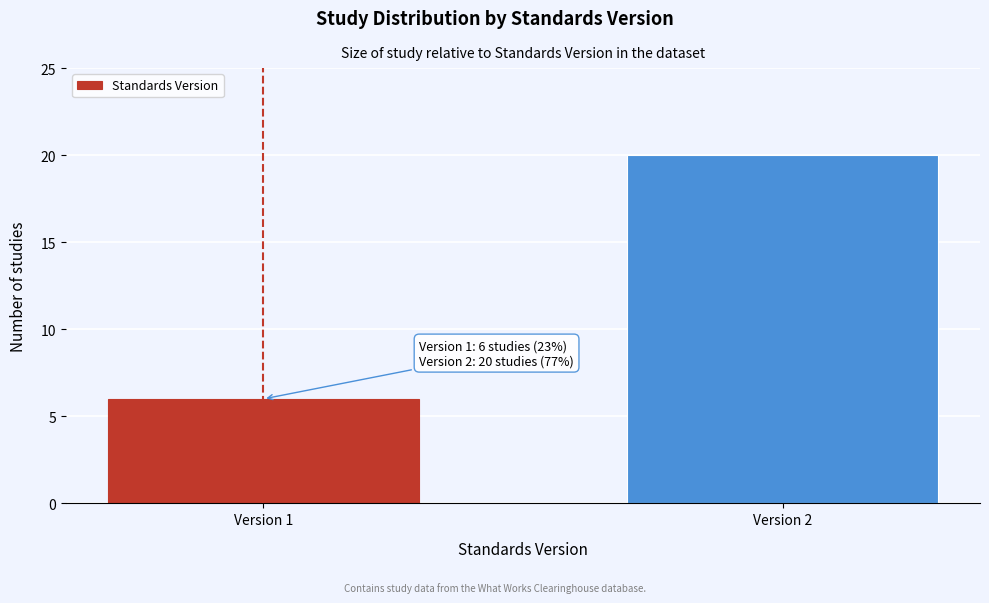

Reading right to left, list all the values displayed in this chart.

Version 2=20	Version 1=6